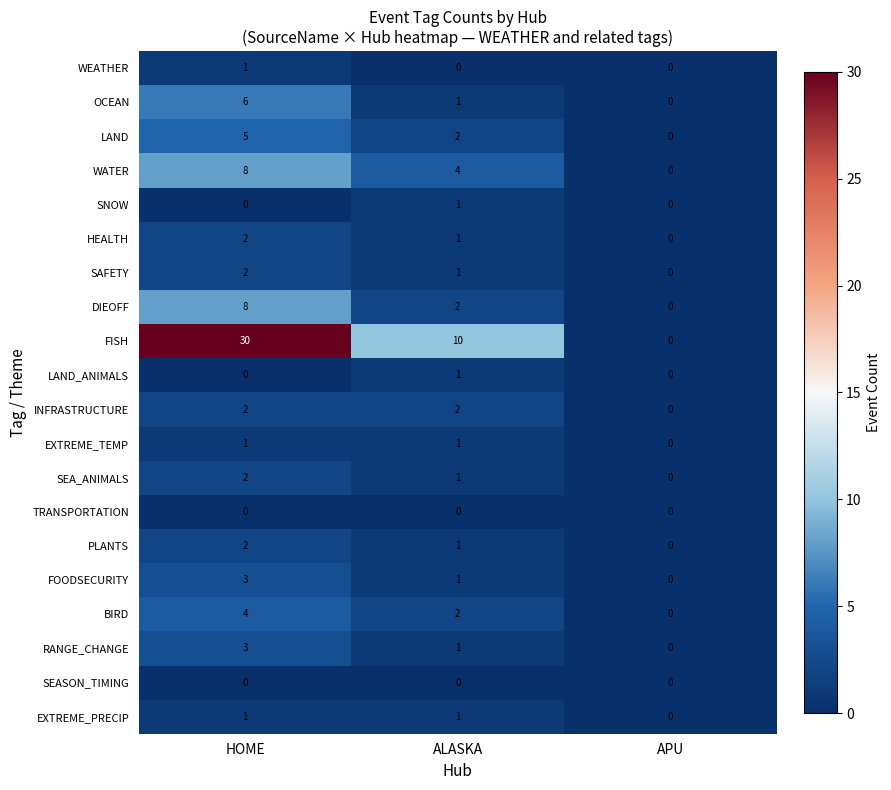

Rank the categories by PLANTS value from highest to lowest.

HOME, ALASKA, APU